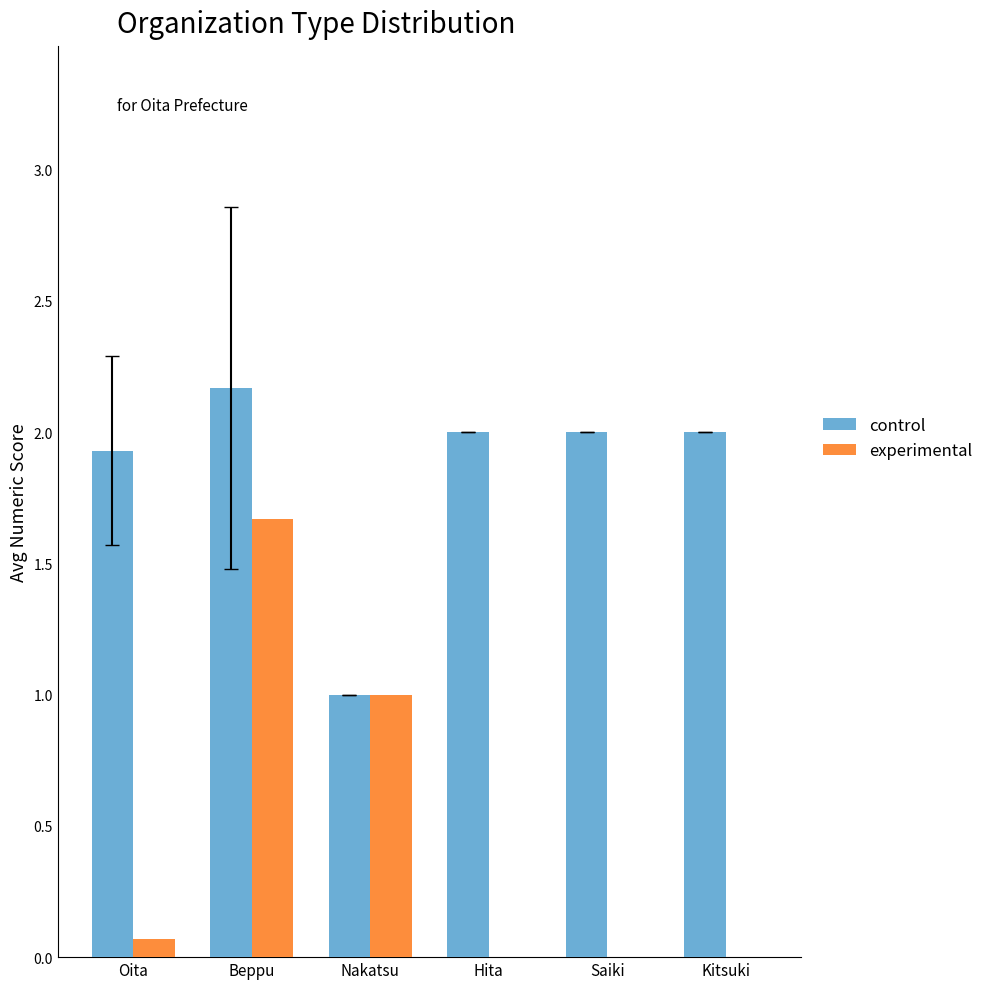

Reading right to left, list all the values displayed in this chart.

control: 2.0	2.0	2.0	1.0	2.2	1.9
experimental: 0.0	0.0	0.0	1.0	1.7	0.1